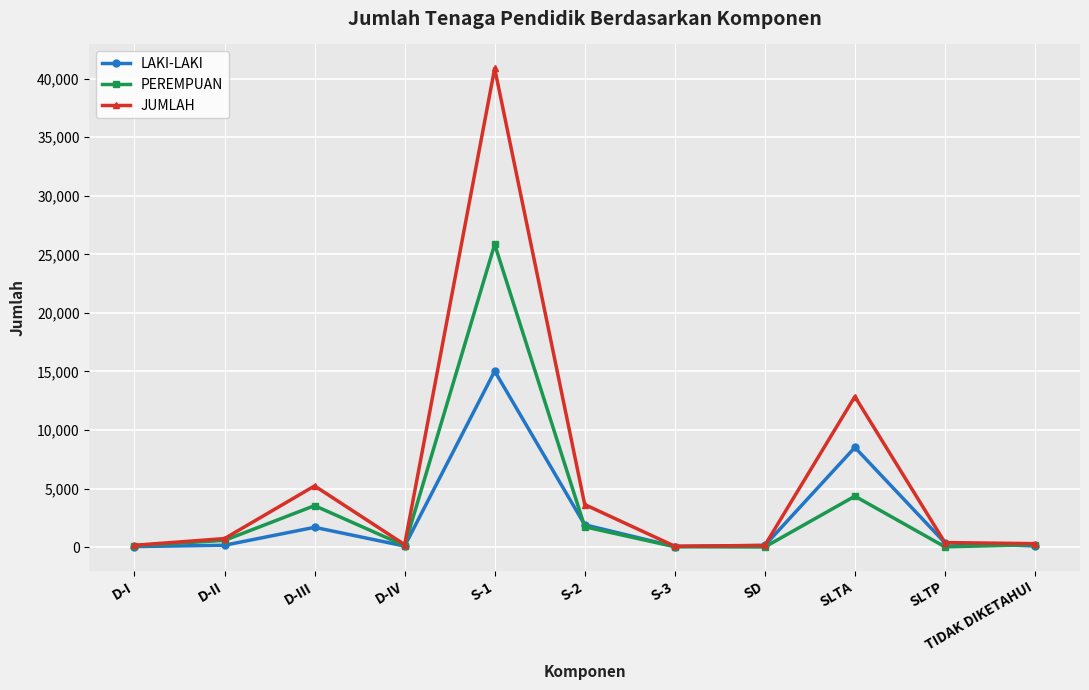

Which series has the largest total across all categories?

JUMLAH